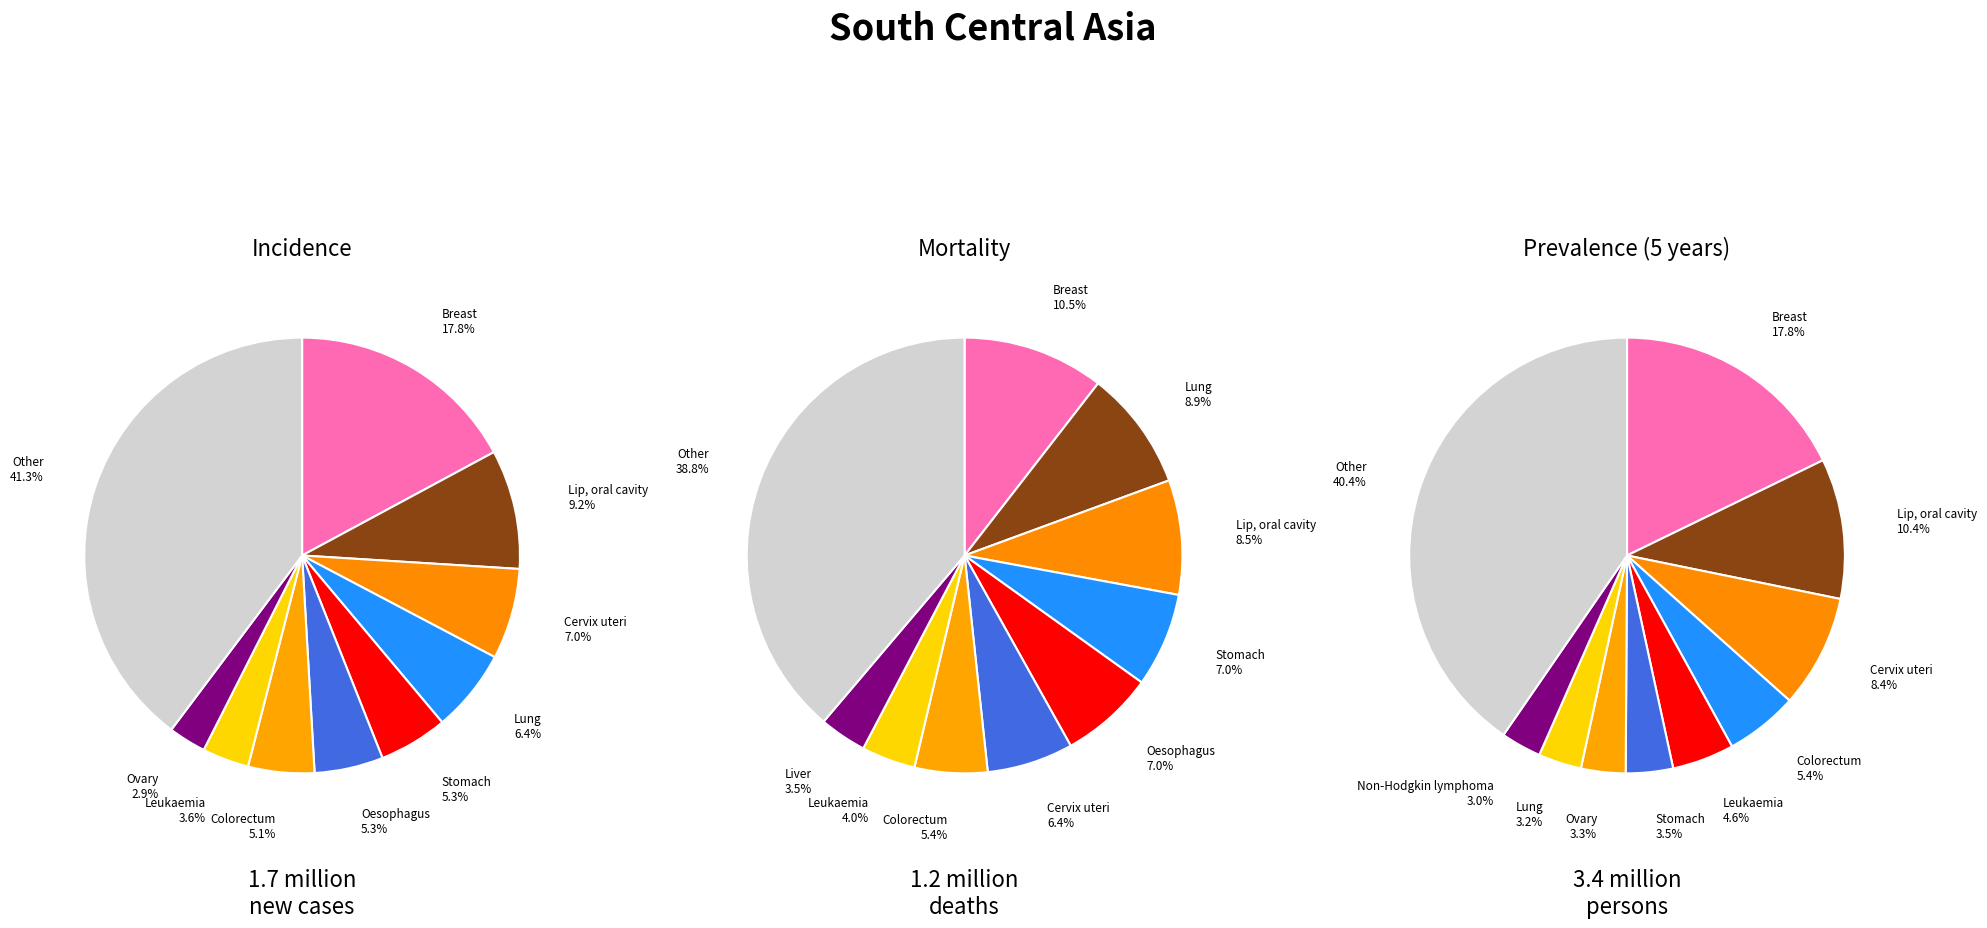

Which has a higher value, 8 or 4?

4